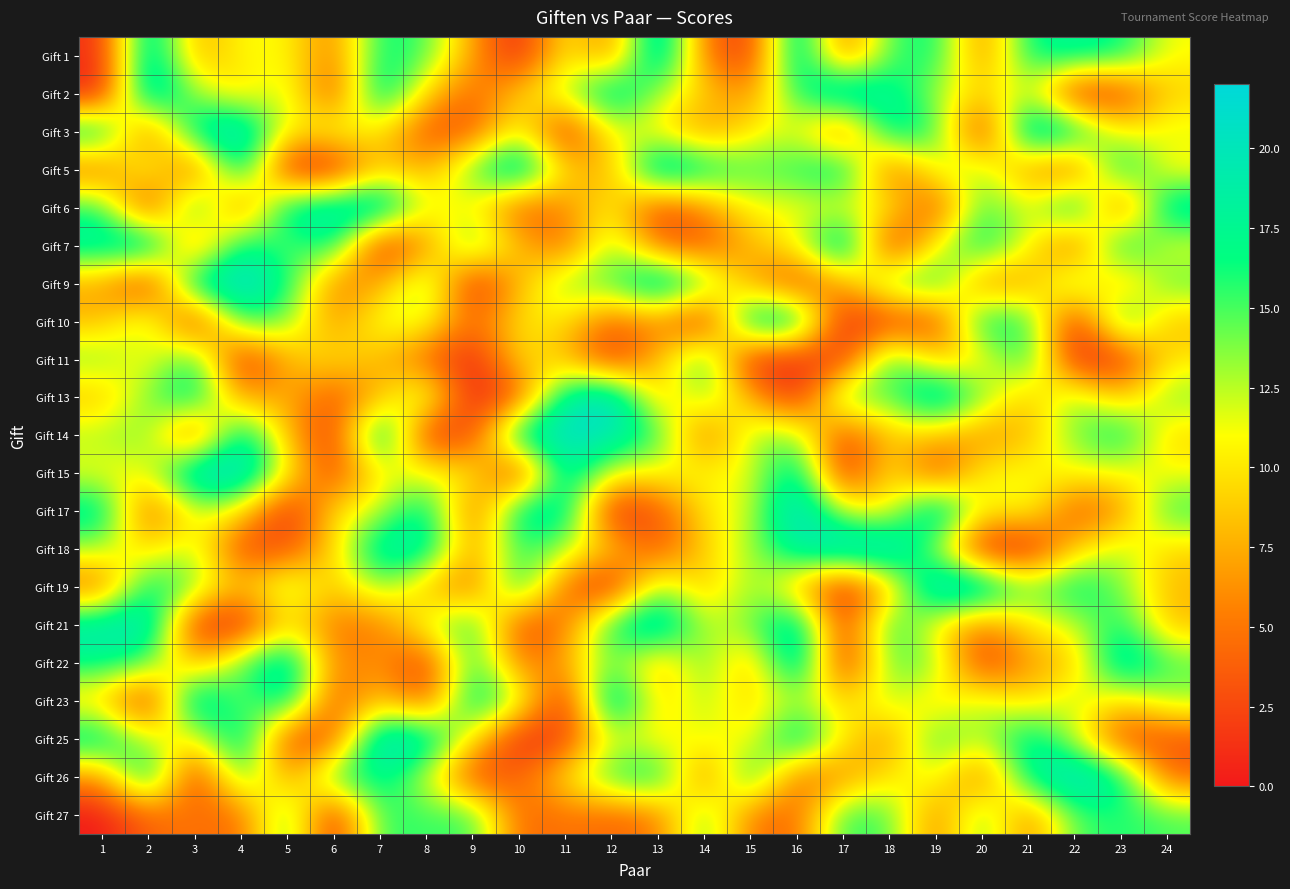

How many categories are shown in the chart?

24